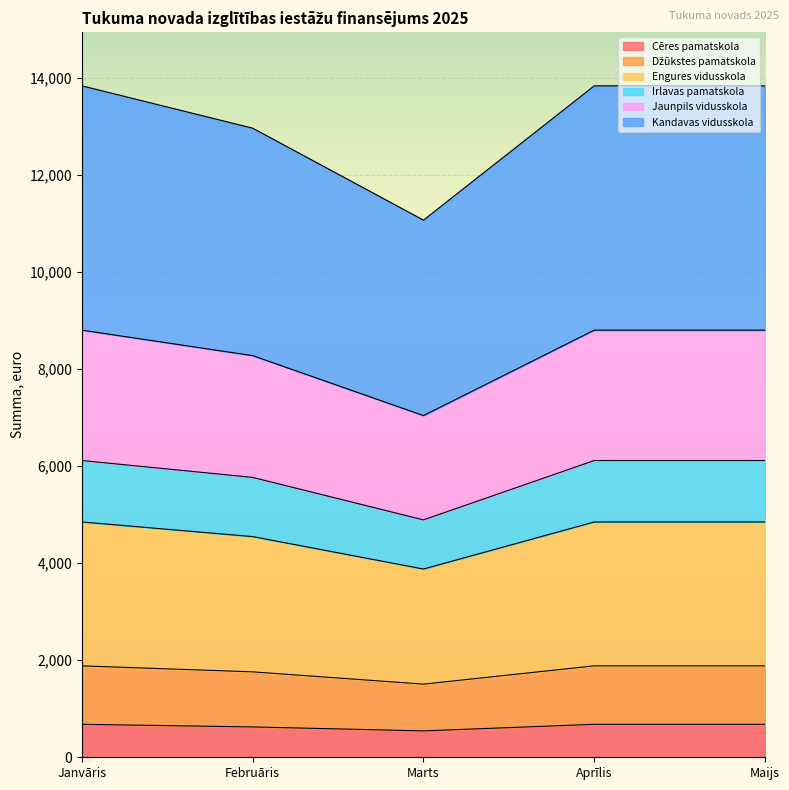

True or false: Cēres pamatskola has a value of 679.8 at Maijs.

True